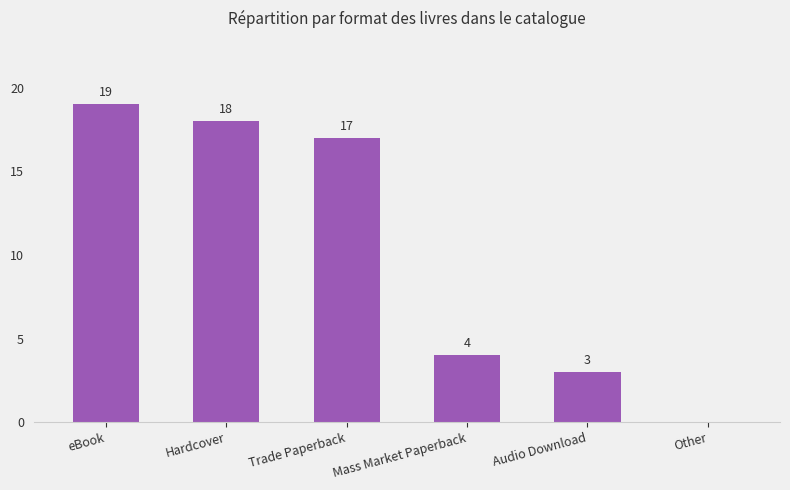

How many series are shown in this chart?

1